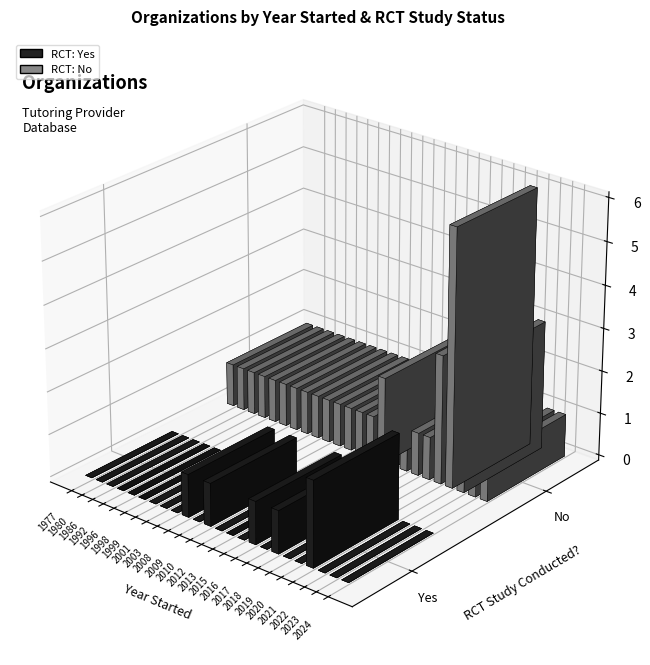

What is the value of the No bar at the 17th from the left?

1